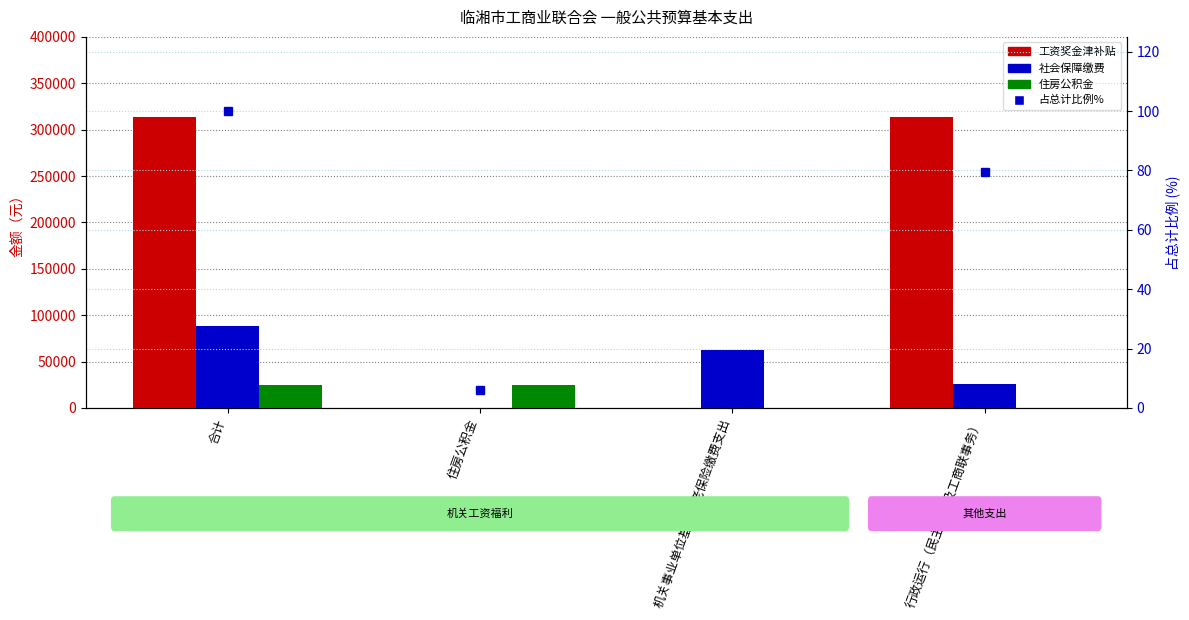

What is the label of the 4th bar from the left?

行政运行（民主党派及工商联事务）